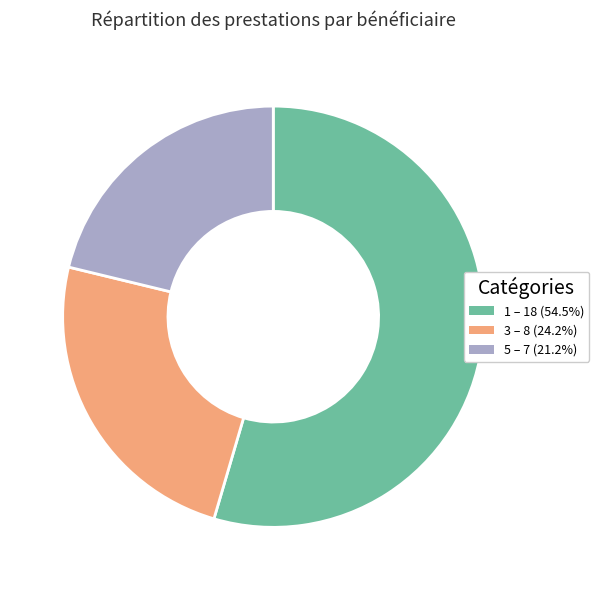

Is there a majority slice in this chart?

Yes